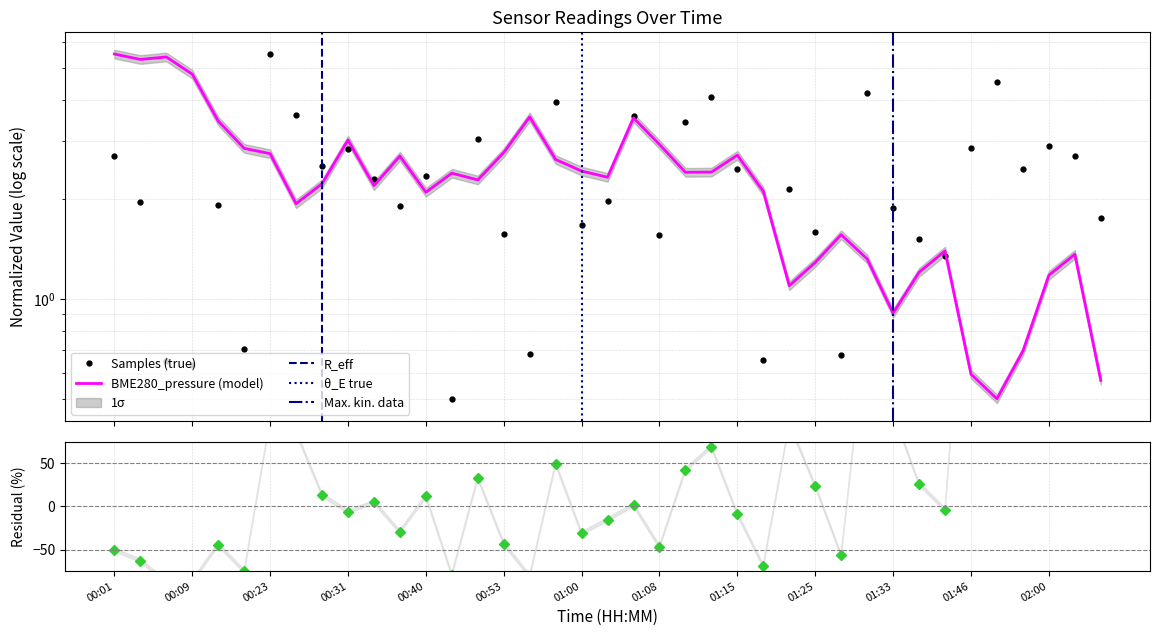

True or false: BME280_pressure and Samples intersect in this chart.

True